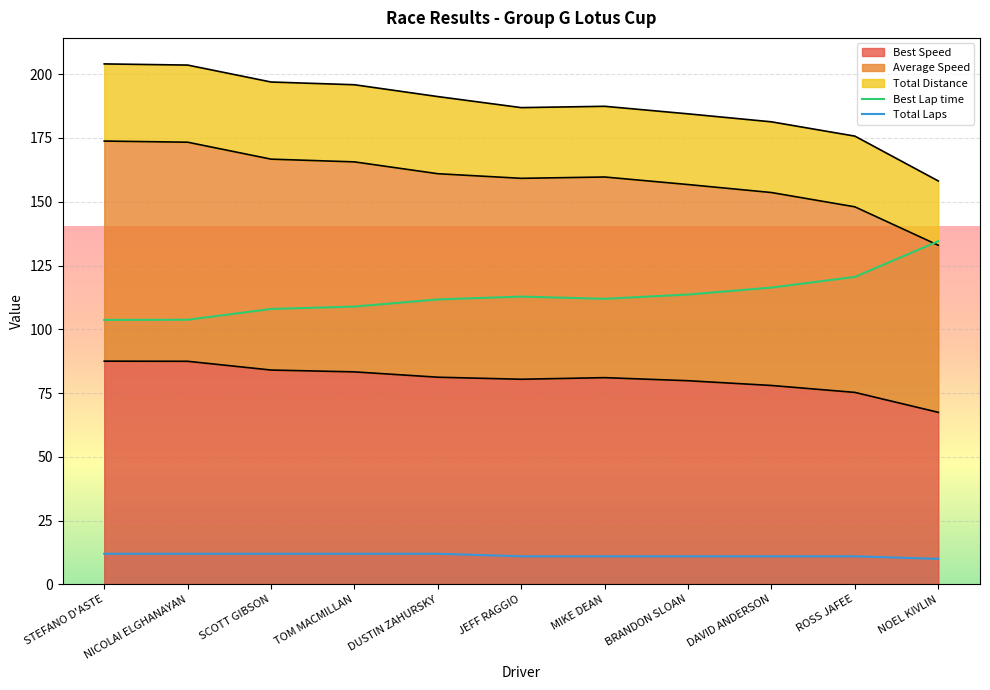

Does the chart display data point markers on the line(s)?

No